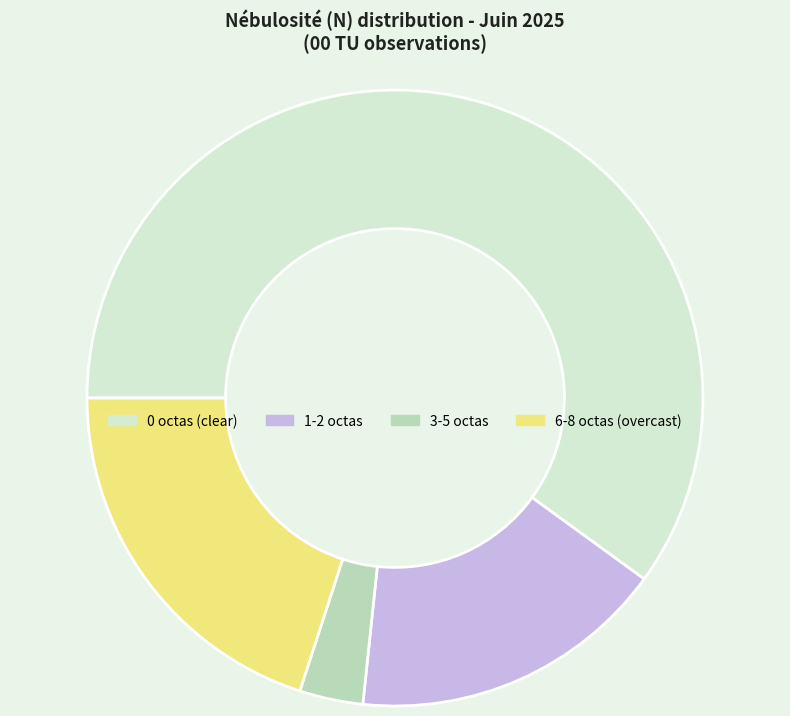

Is the sum of 6-8 octas (overcast) and 0 octas (clear) greater than half?

Yes